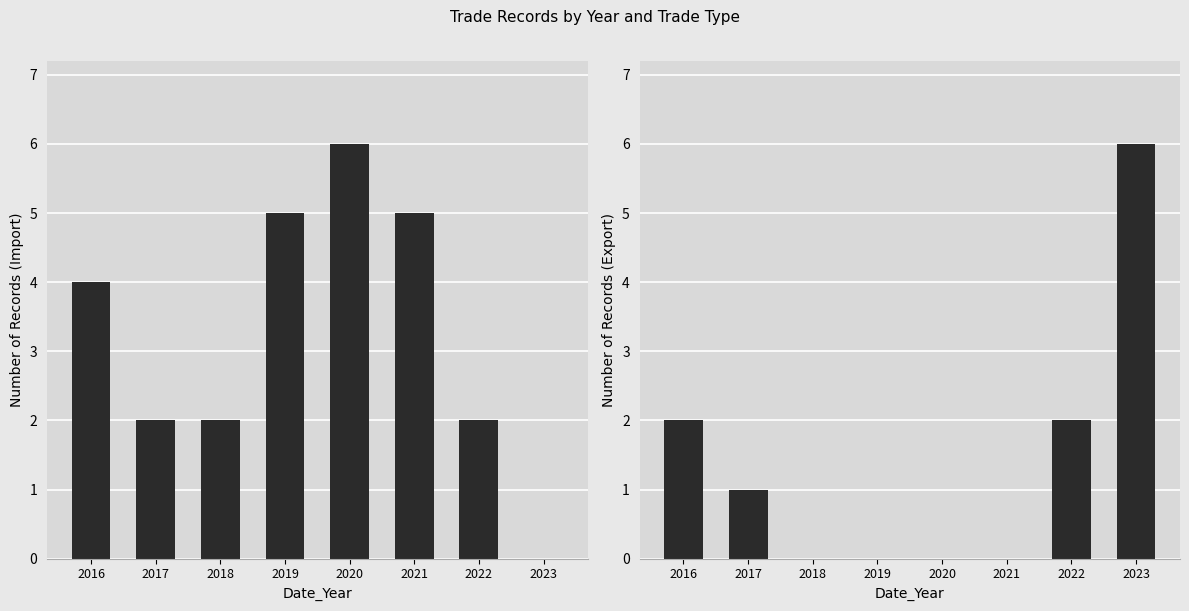

Read the Import value at 2020.

6